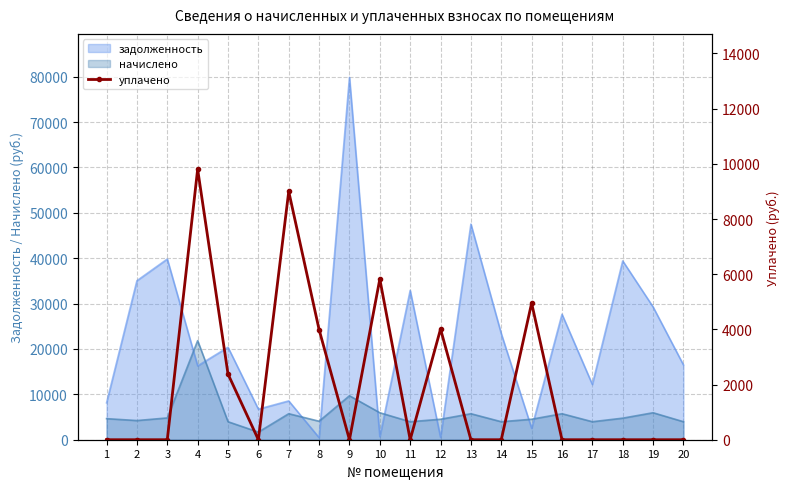

Which has a higher value, 5 or 6?

5